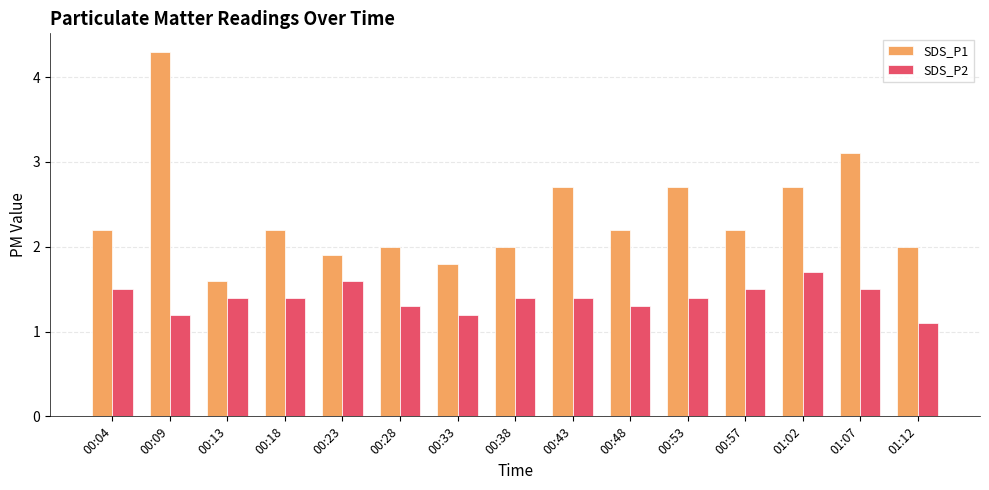

At how many categories does at least one series exceed 4?

1